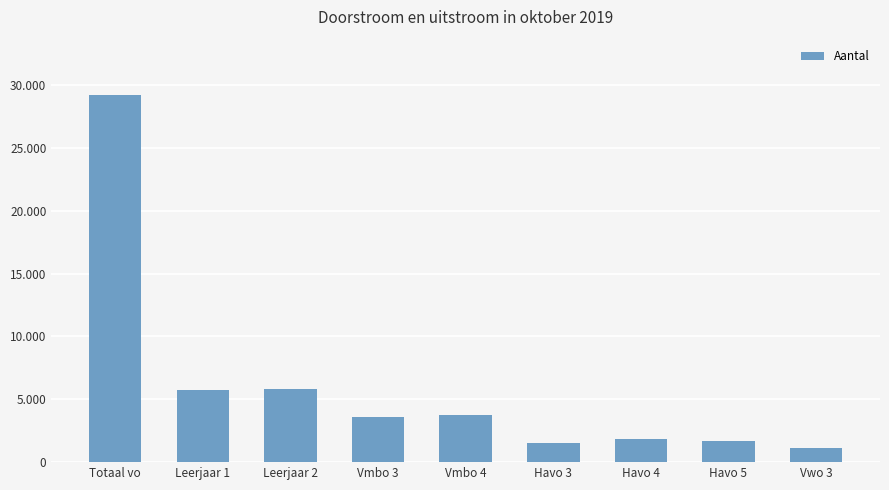

Are the bars horizontal?

No